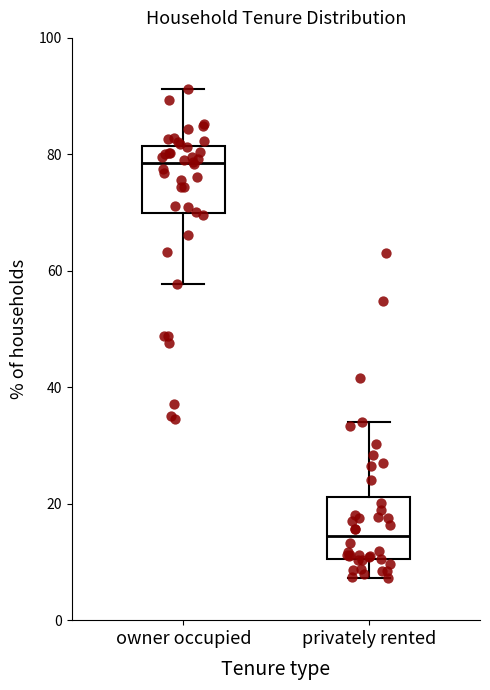

Reading left to right, read every box against the y-axis: the position of its median line, the range the box covers, and the ends of its whiskers. The values are not printed on the chart, so give them approximately, as read against the axis.

owner occupied: median 78, box 70 to 82, whiskers 58 to 92
privately rented: median 14, box 10 to 22, whiskers 8 to 34